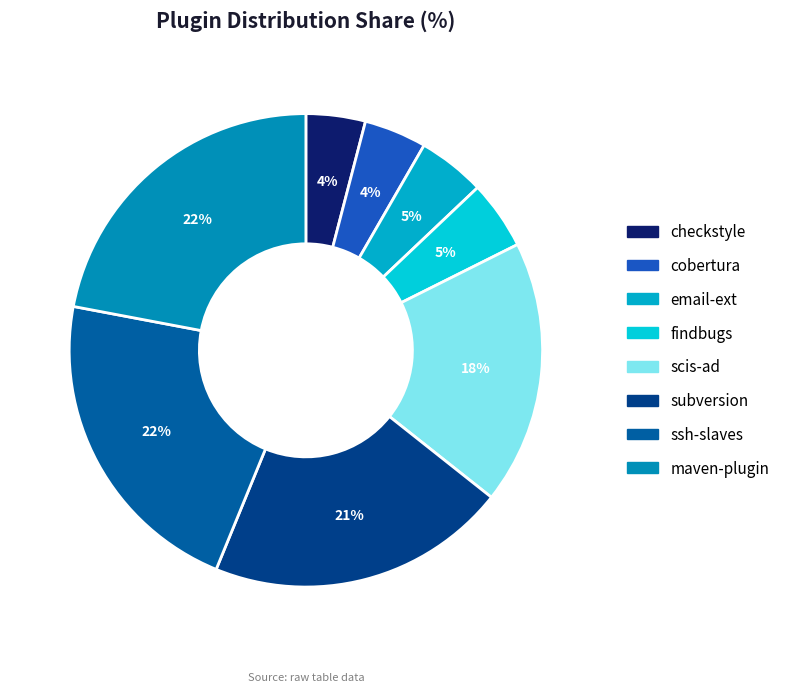

Which has a higher value, email-ext or checkstyle?

email-ext